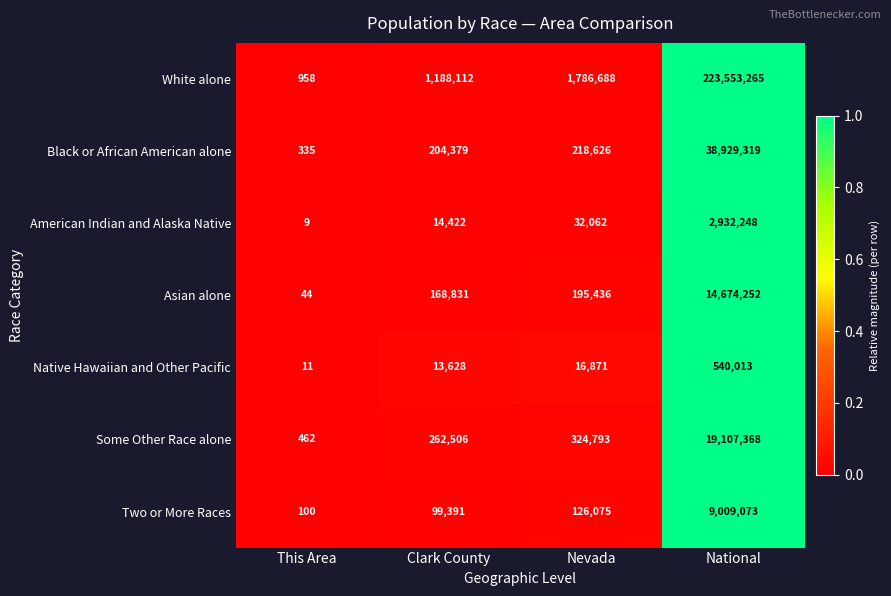

Reading left to right, list all the values displayed in this chart.

White alone: 958	1188112	1786688	223553265
Black or African American alone: 335	204379	218626	38929319
American Indian and Alaska Native: 9	14422	32062	2932248
Asian alone: 44	168831	195436	14674252
Native Hawaiian and Other Pacific: 11	13628	16871	540013
Some Other Race alone: 462	262506	324793	19107368
Two or More Races: 100	99391	126075	9009073